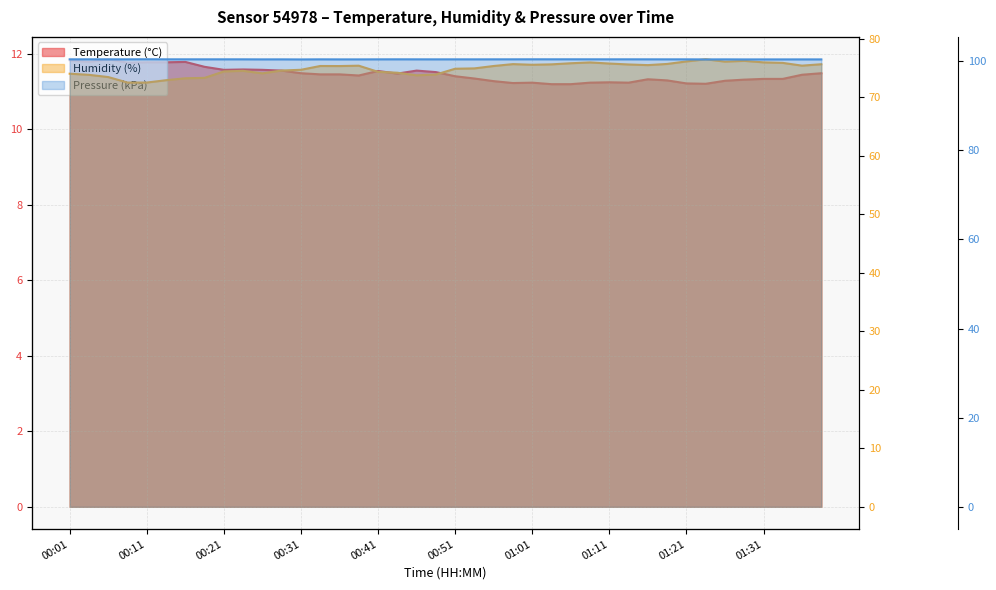

True or false: Humidity (%) and Temperature (°C) cross at least once.

False